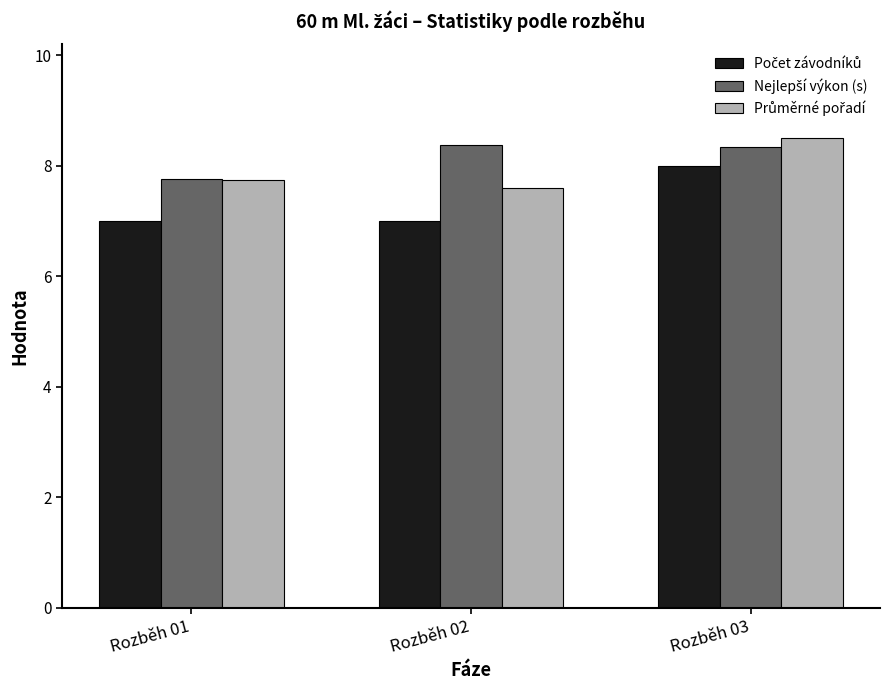

What is the smallest value displayed?

7.0